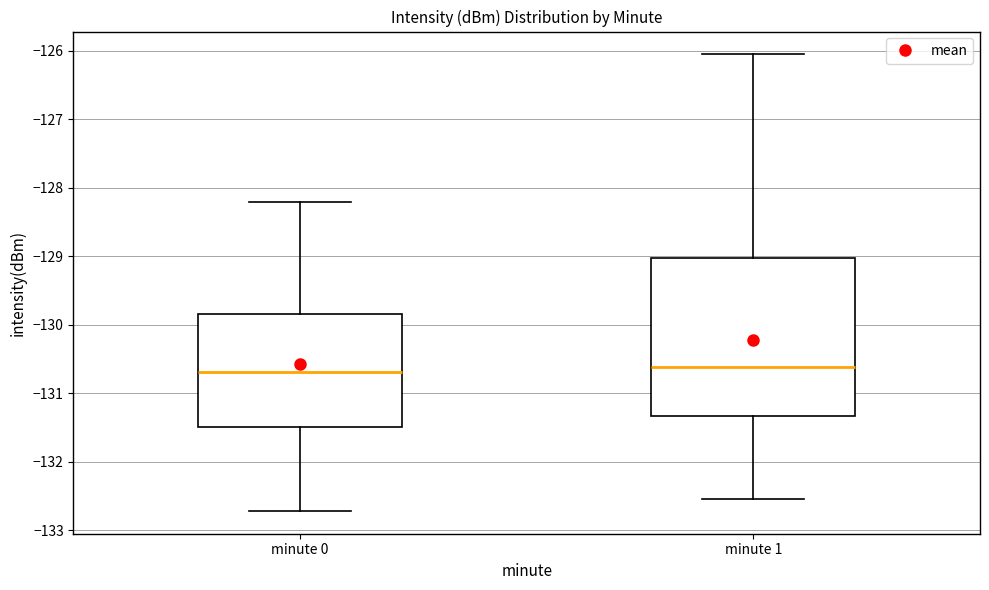

Where is the upper edge of the box for minute 1 on the y-axis? The values are not printed on the chart, so give them approximately, as read against the axis.

-129.0